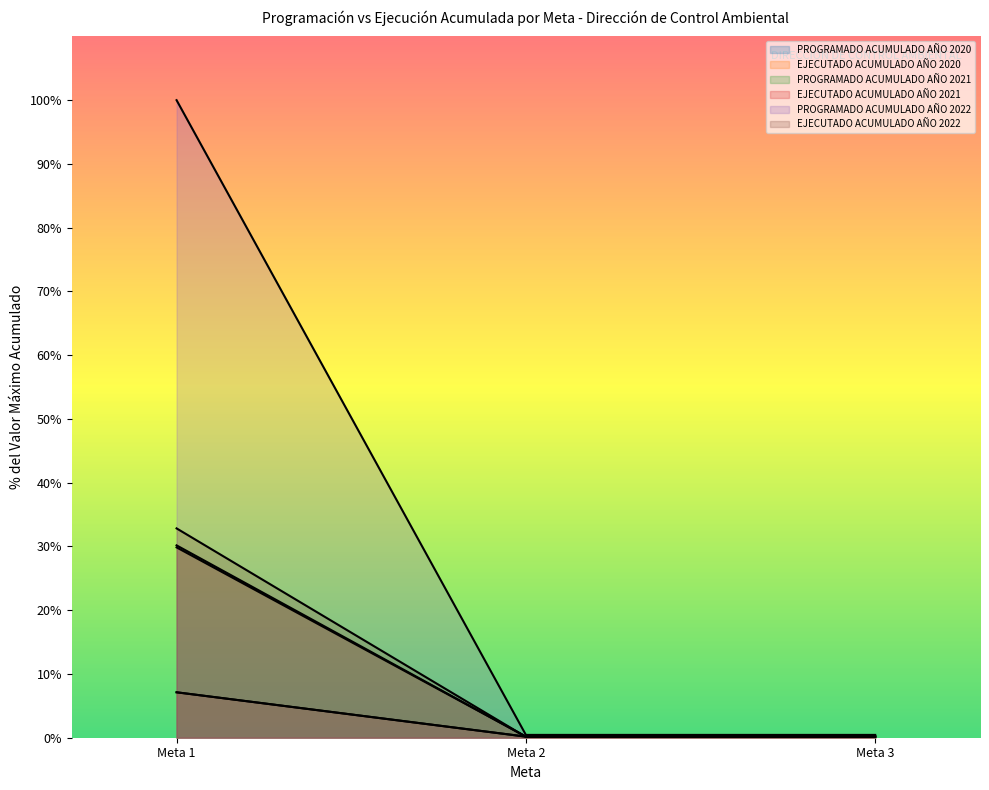

What is the average value of the EJECUTADO ACUMULADO AÑO 2021 series?

10.1